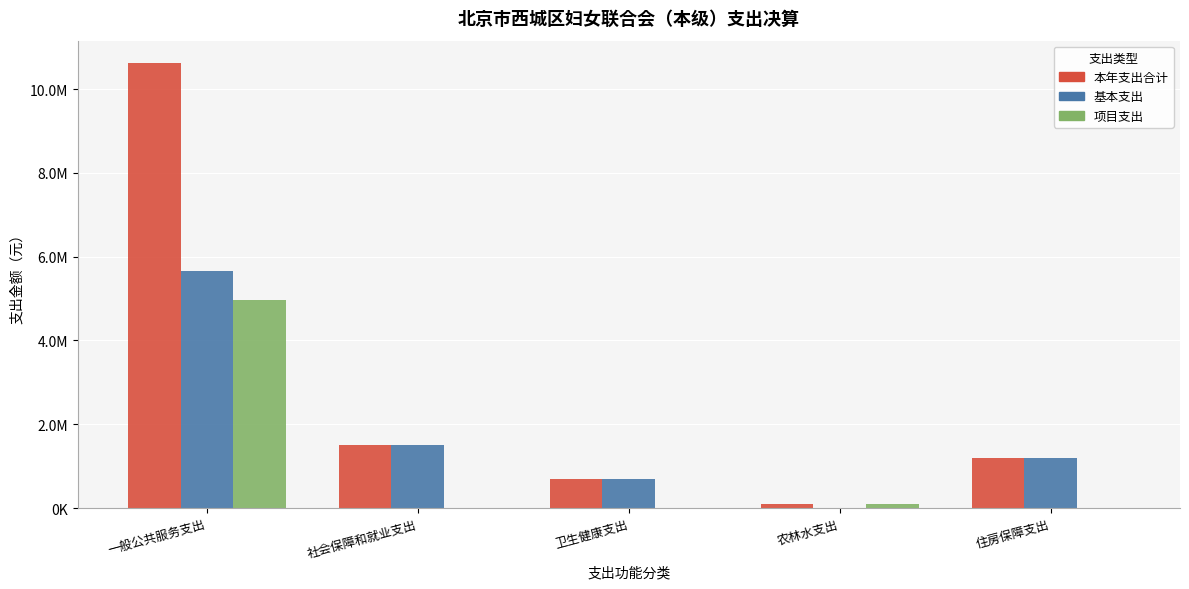

At which category is the sum across all series the highest?

一般公共服务支出